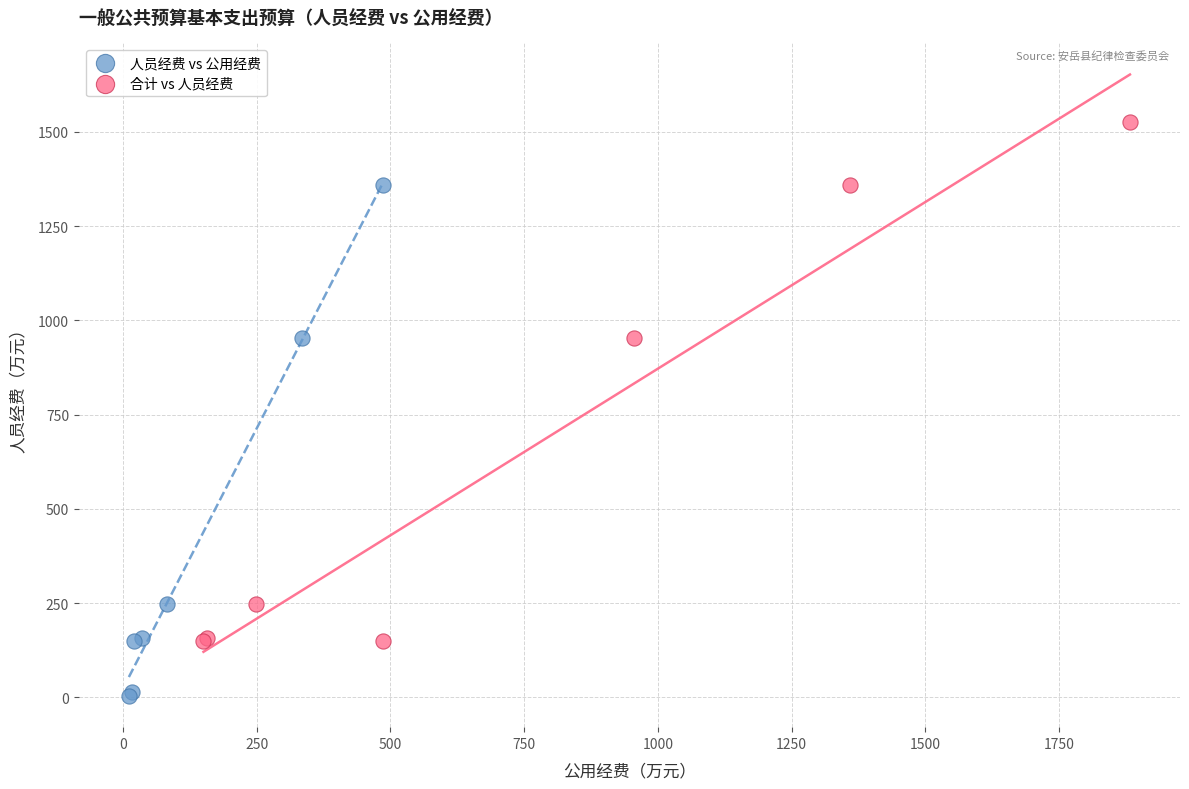

Which series has the widest spread of Y values?

合计 vs 人员经费